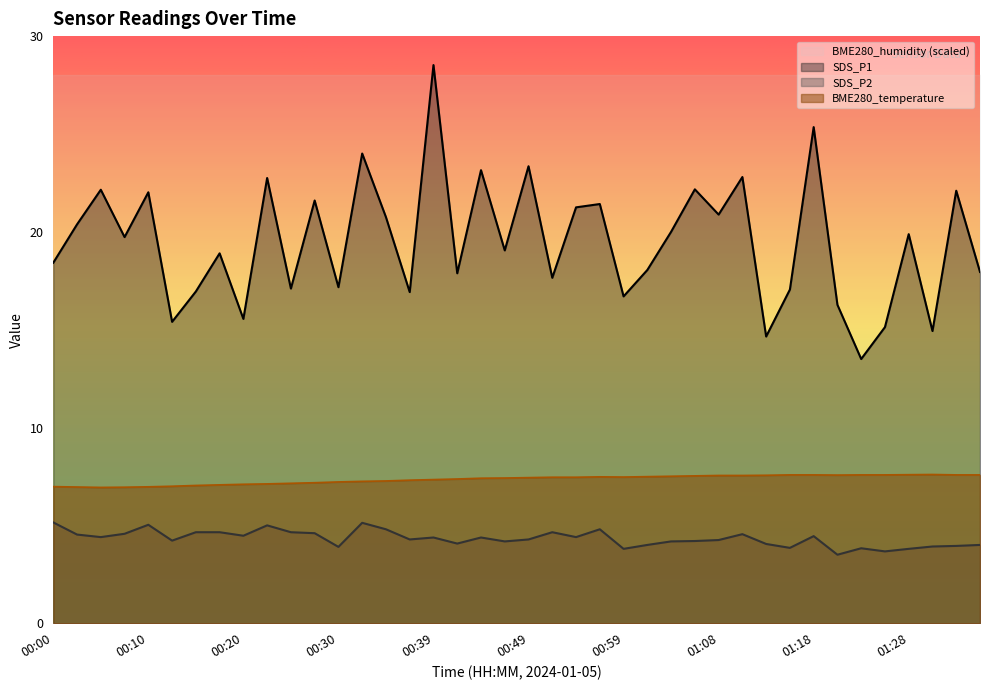

What is the highest value of the BME280_temperature series?

7.6